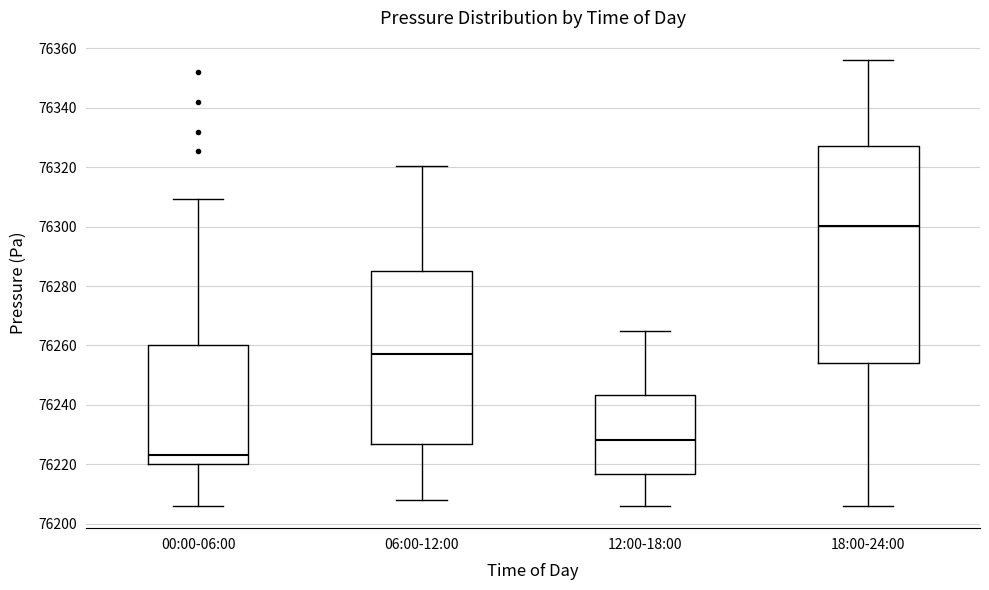

Reading left to right, read every box against the y-axis: the position of its median line, the range the box covers, and the ends of its whiskers. The values are not printed on the chart, so give them approximately, as read against the axis.

00:00-06:00: median 76224, box 76220 to 76260, whiskers 76206 to 76310
06:00-12:00: median 76258, box 76226 to 76286, whiskers 76208 to 76320
12:00-18:00: median 76228, box 76216 to 76244, whiskers 76206 to 76264
18:00-24:00: median 76300, box 76254 to 76328, whiskers 76206 to 76356